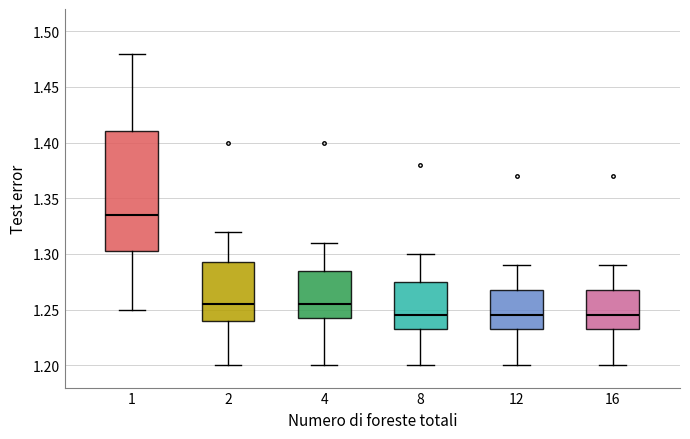

Which box is the tallest, from its lower edge to its upper edge?

1